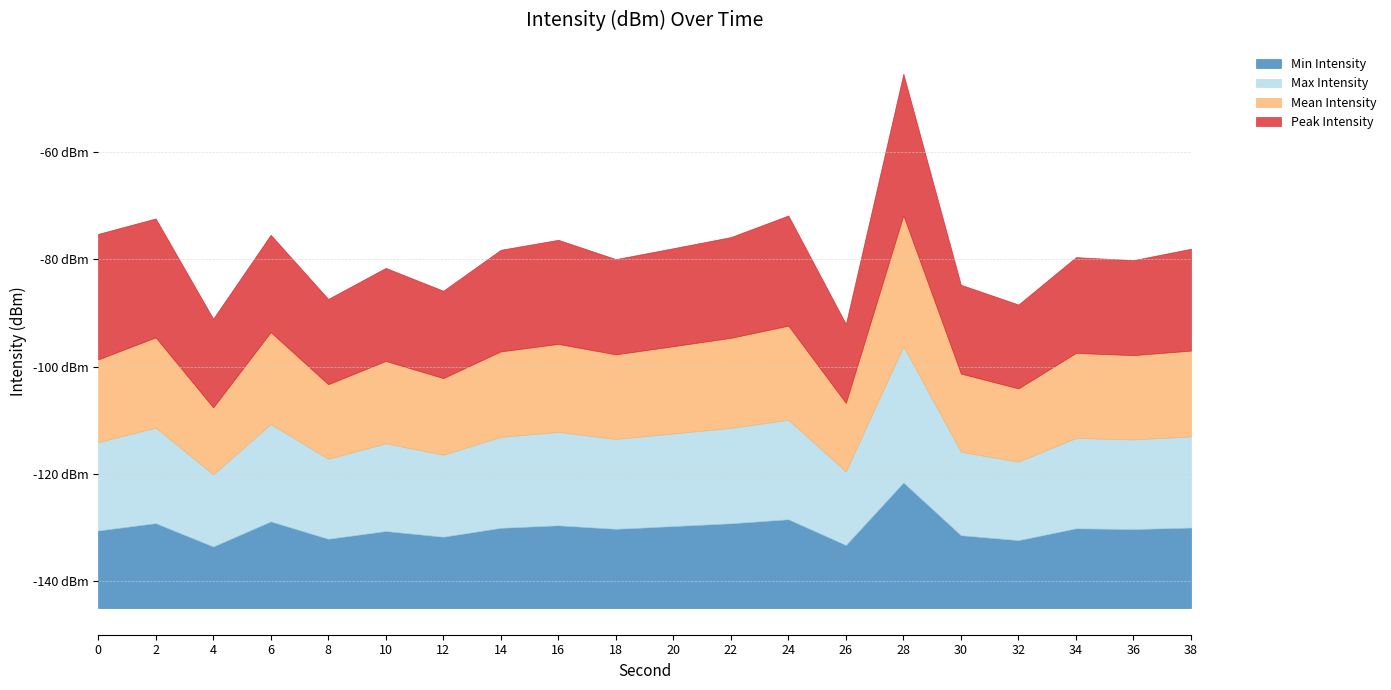

What are all the series names shown in the legend?

Min Intensity, Max Intensity, Mean Intensity, Peak Intensity